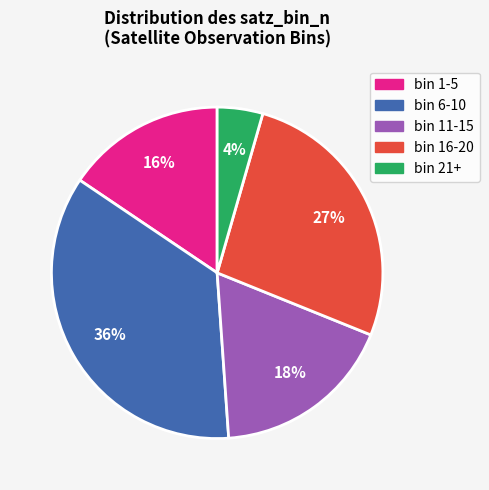

Is there any slice that represents more than half of the pie?

No